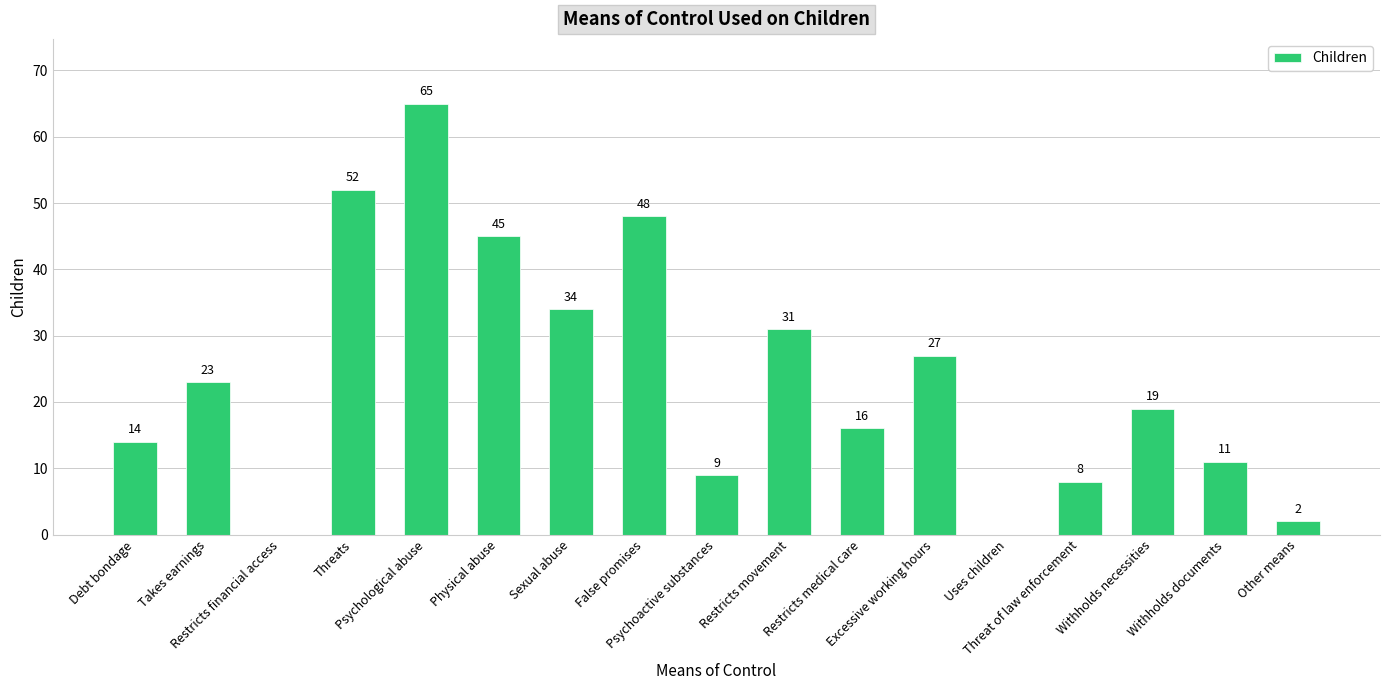

Where does the data first go above 19?

Takes earnings